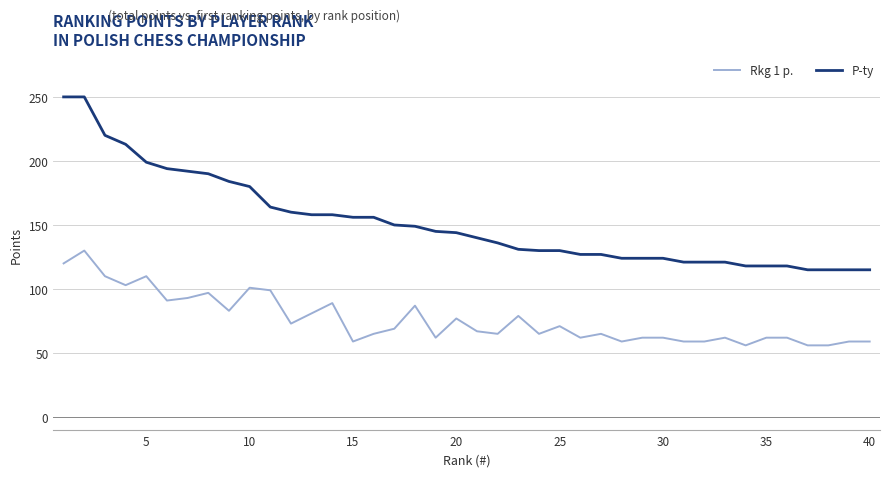

How many values in the P-ty series are below 144?

20